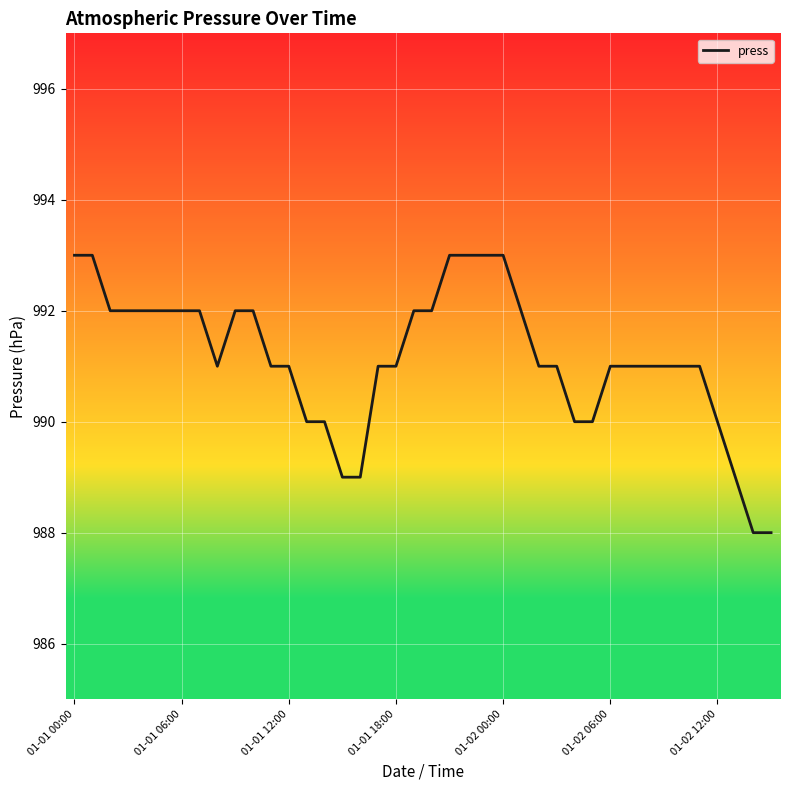

What is the difference between the maximum and minimum values?

5